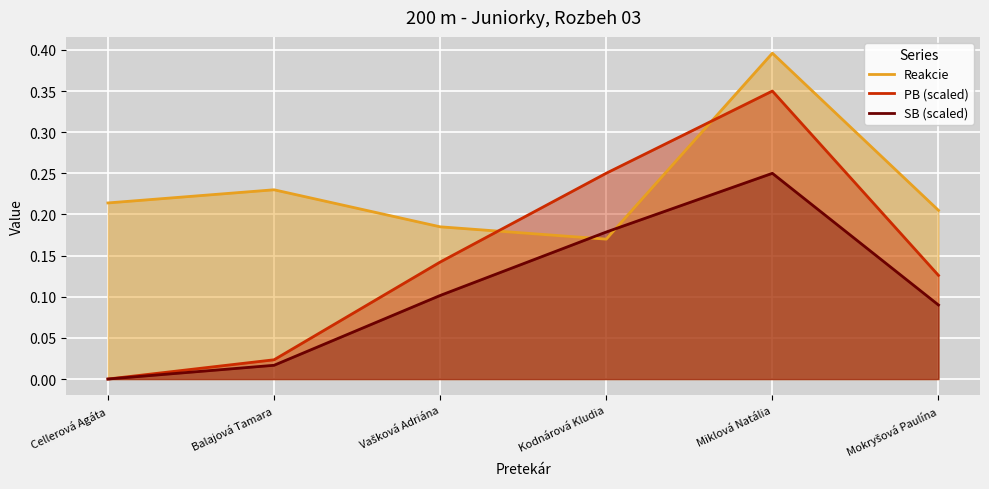

Is the value of Reakcie at Miklová Natália greater than the value of SB at Cellerová Agáta?

Yes